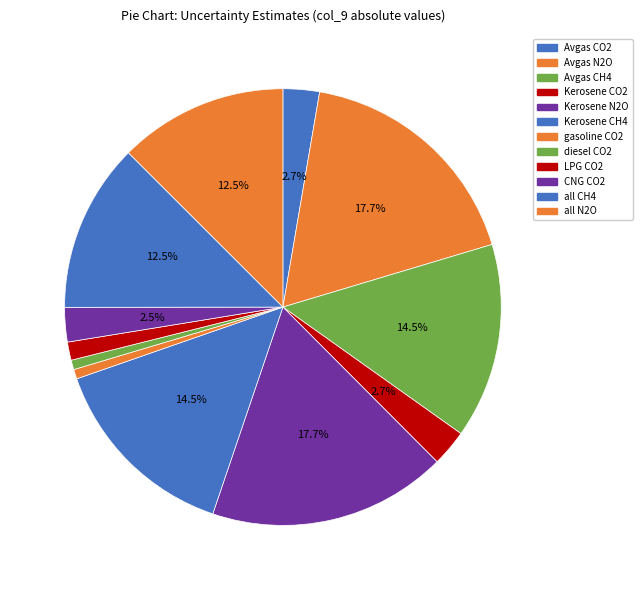

The Avgas N2O slice represents 23% of the pie. True or false?

False